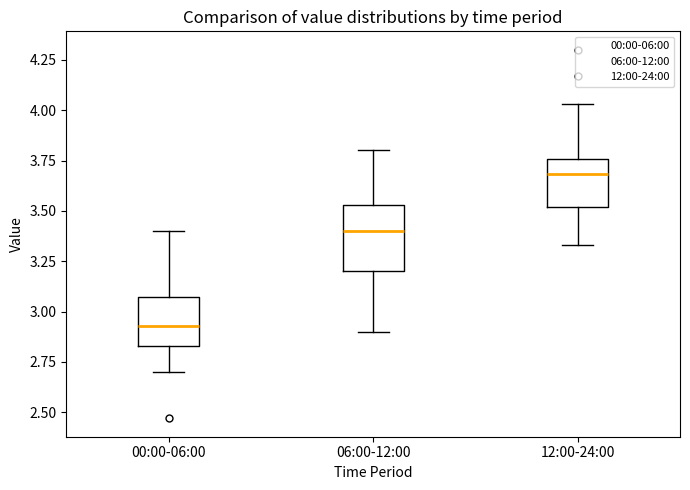

Reading left to right, transcribe this box plot: for each box, give where its median line is, the range the box spans, and where its two whiskers end, as read against the y-axis. The values are not printed on the chart, so give them approximately, as read against the axis.

00:00-06:00: median 2.95, box 2.85 to 3.05, whiskers 2.70 to 3.40
06:00-12:00: median 3.40, box 3.20 to 3.55, whiskers 2.90 to 3.80
12:00-24:00: median 3.70, box 3.50 to 3.75, whiskers 3.35 to 4.05